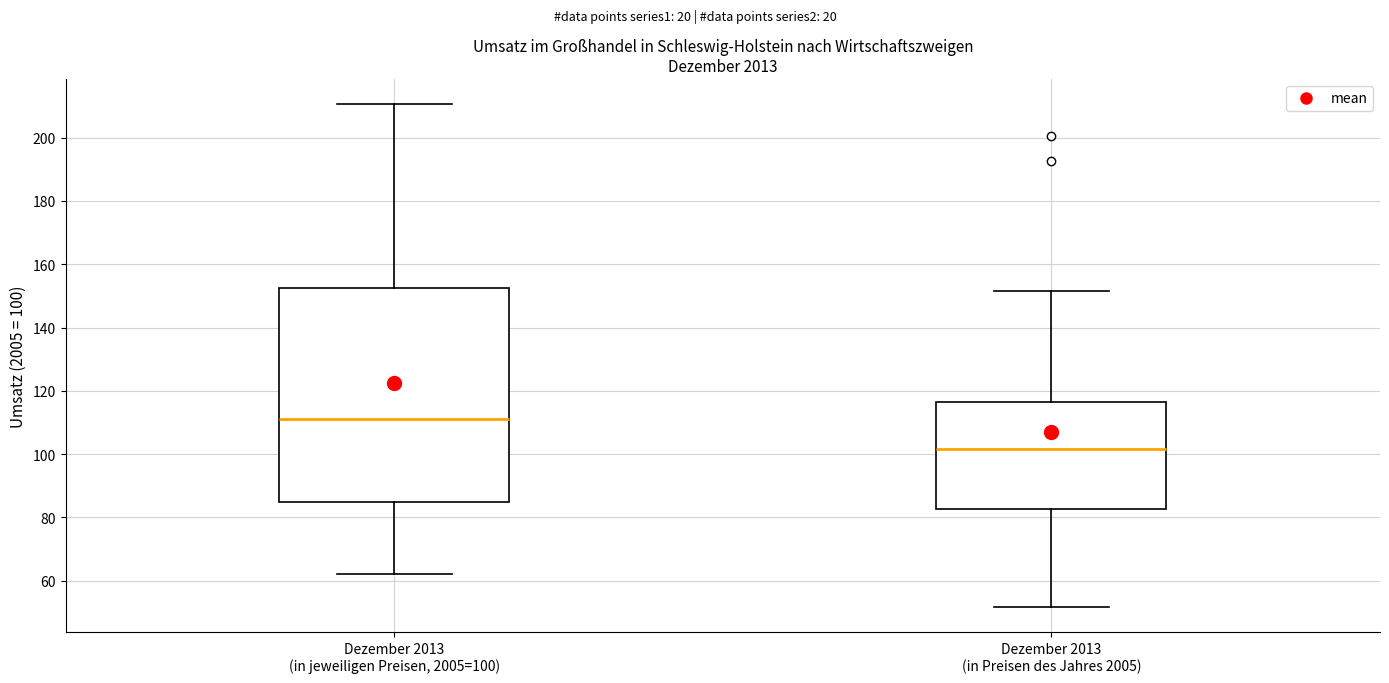

Where is the lower edge of the box for Dezember 2013 (in jeweiligen Preisen, 2005=100) on the y-axis? The values are not printed on the chart, so give them approximately, as read against the axis.

86